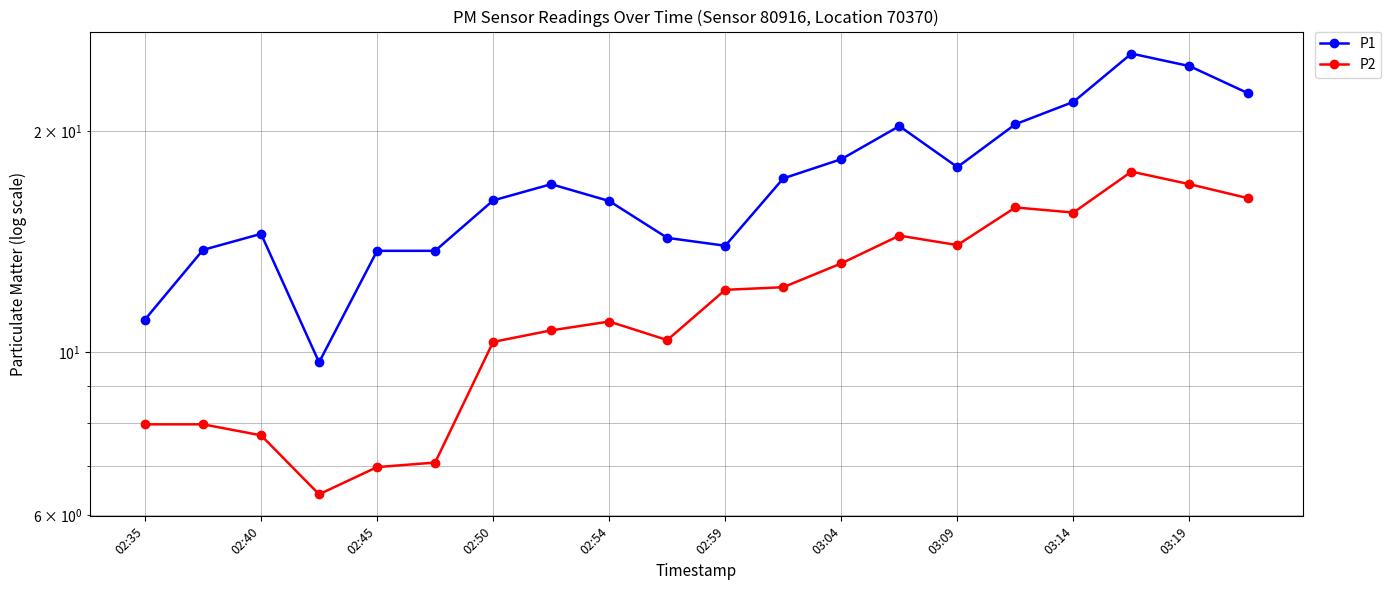

At 02:50, list the series in order from smallest to largest.

P2, P1